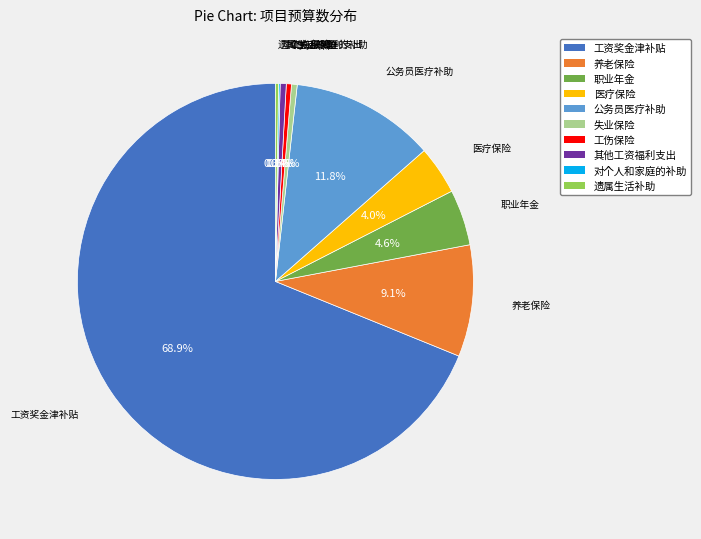

Which category has the biggest portion of the pie?

工资奖金津补贴